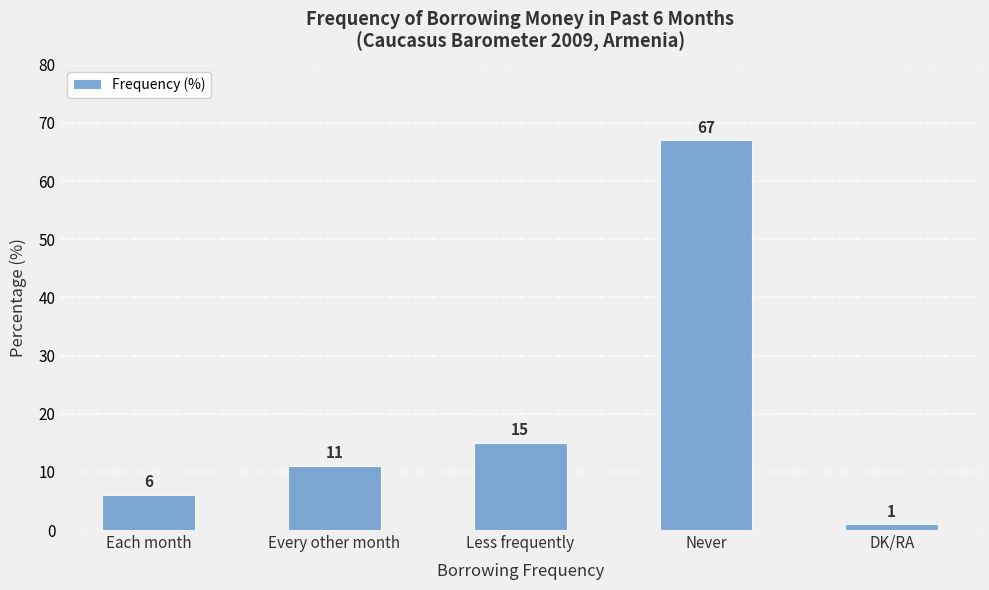

Are the bars horizontal?

No